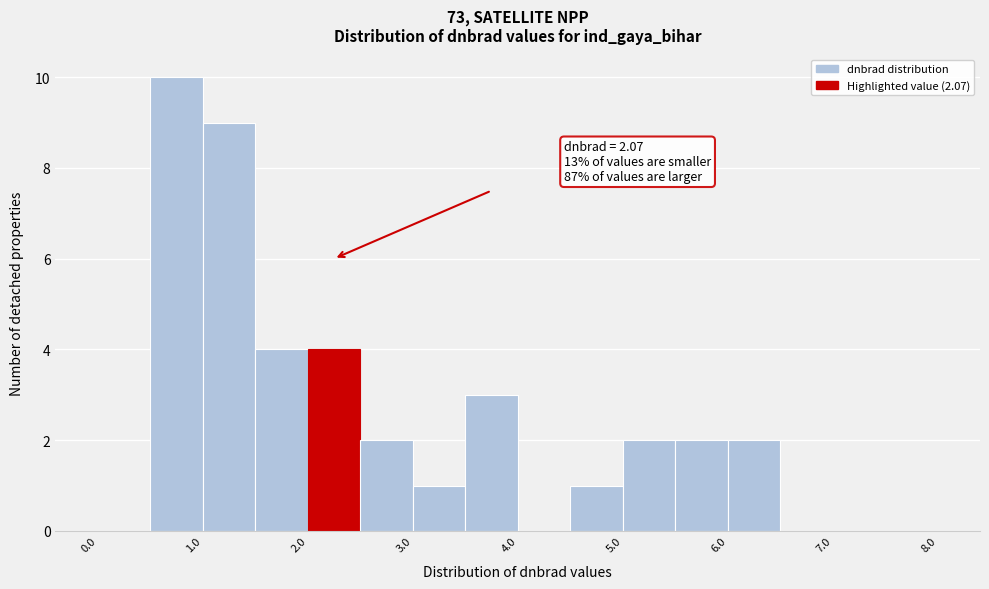

Over which range of the x-axis is the bar tallest?

0.5 to 1.0